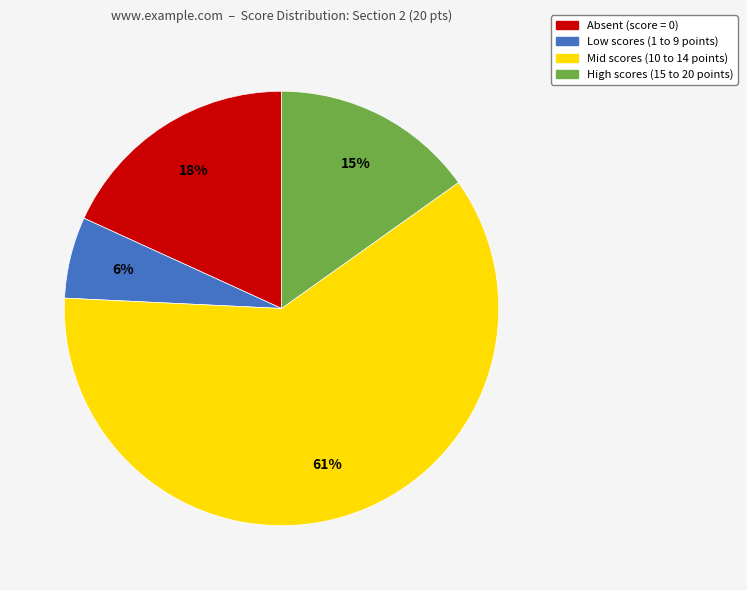

To the nearest percent, what is the difference between the largest and smallest slice percentages?

55%